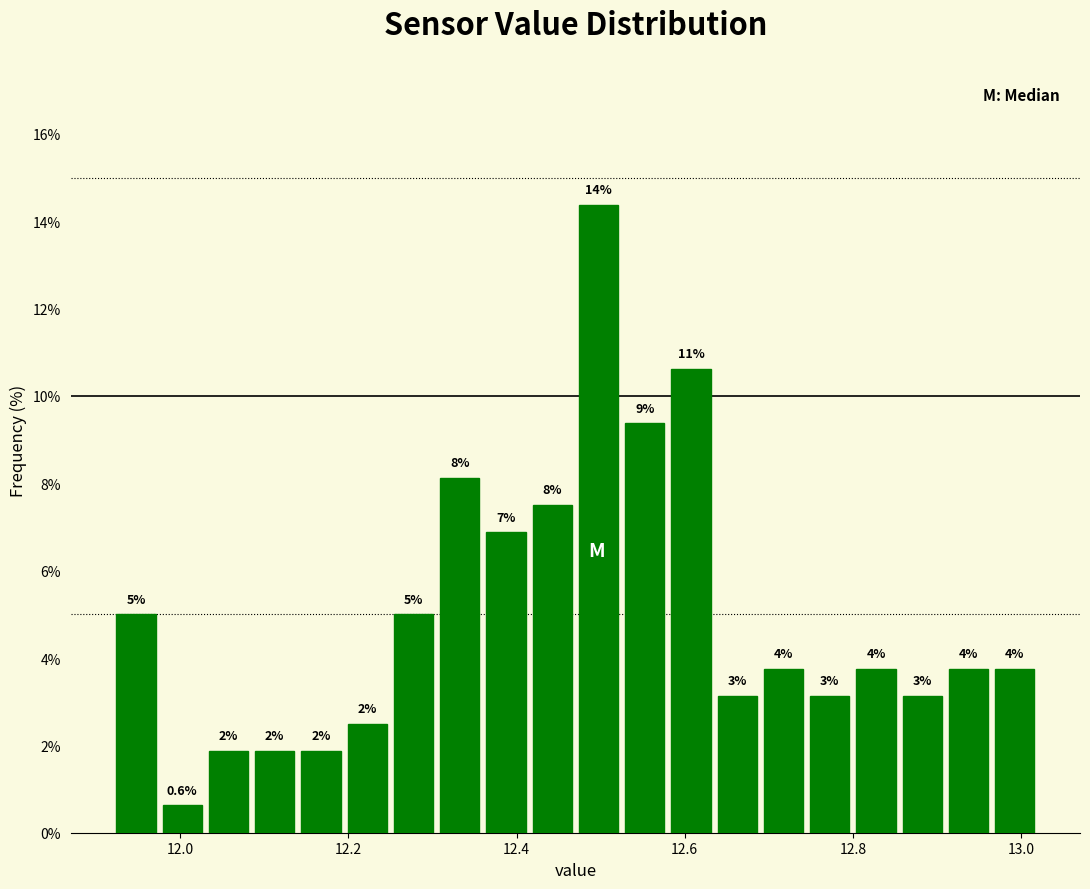

Around what value on the x-axis is the tallest bar? Give the approximate position of its centre, as read against the axis.

12.50